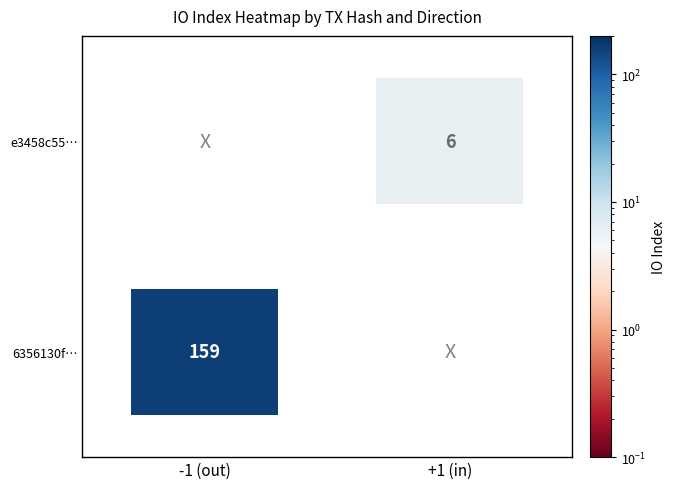

The 6356130fb9bc9ef74853a8a45e32e562c95c08c series shows 159 at io_index. True or false?

True